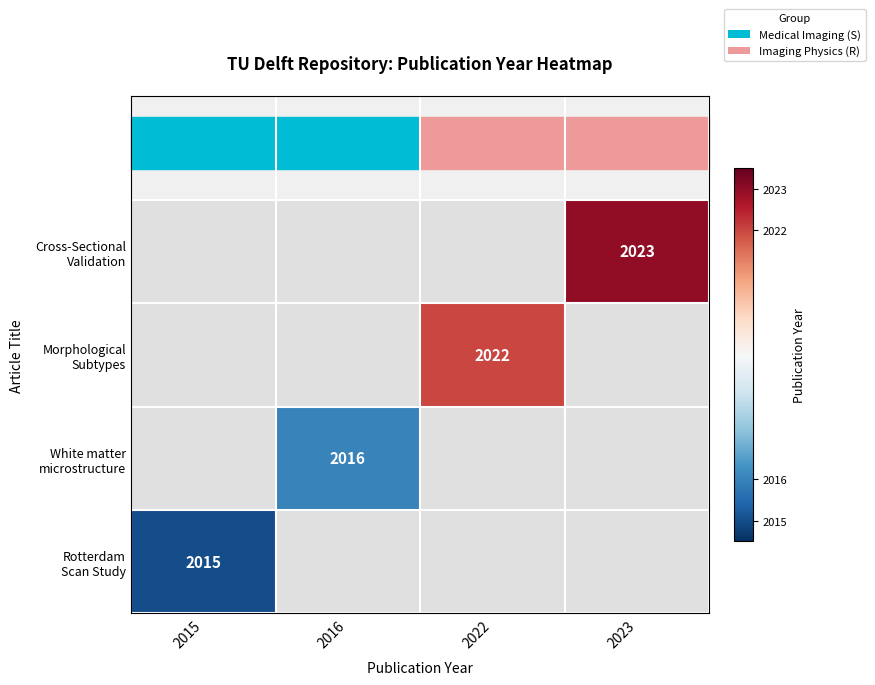

Which label corresponds to the smallest value in the chart?

2015